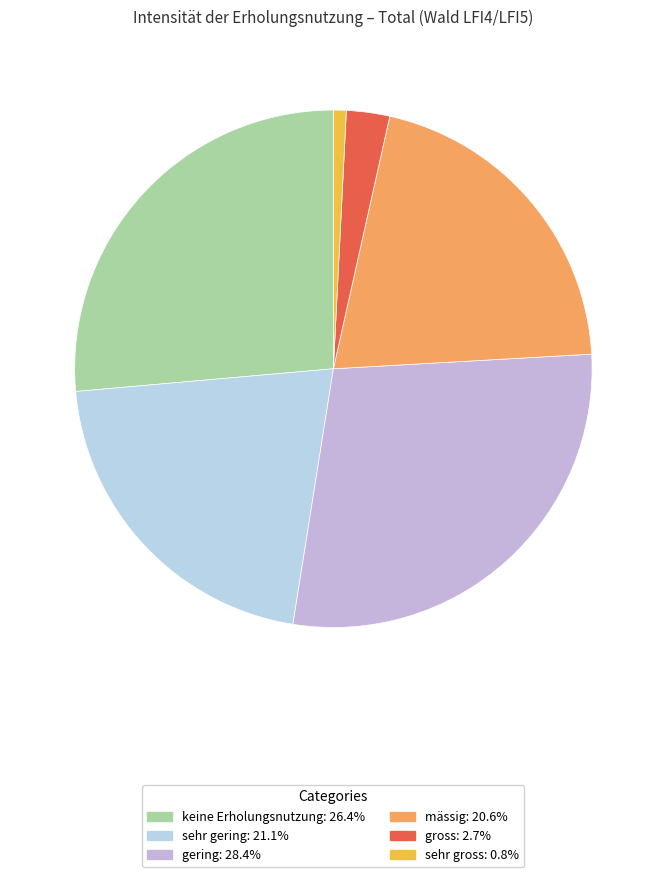

What percentage is NOT represented by keine Erholungsnutzung?

73.6%